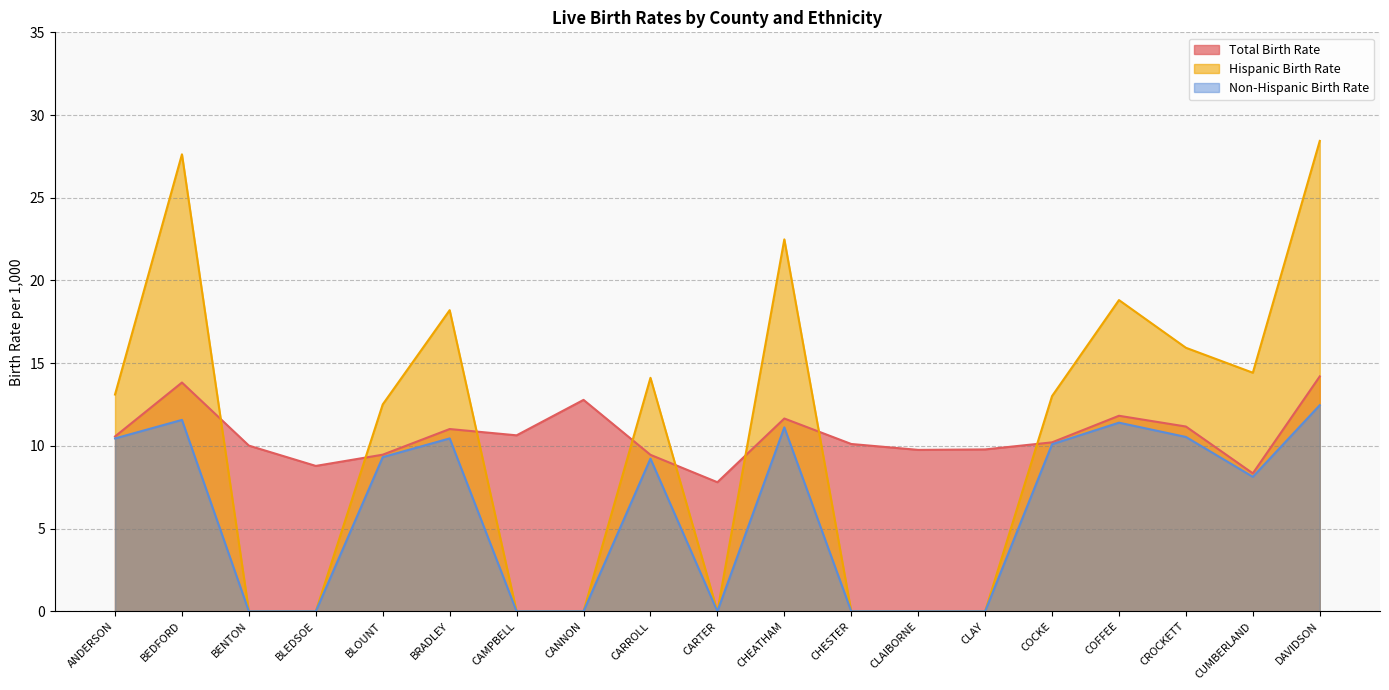

Which label corresponds to the largest value in the chart?

DAVIDSON